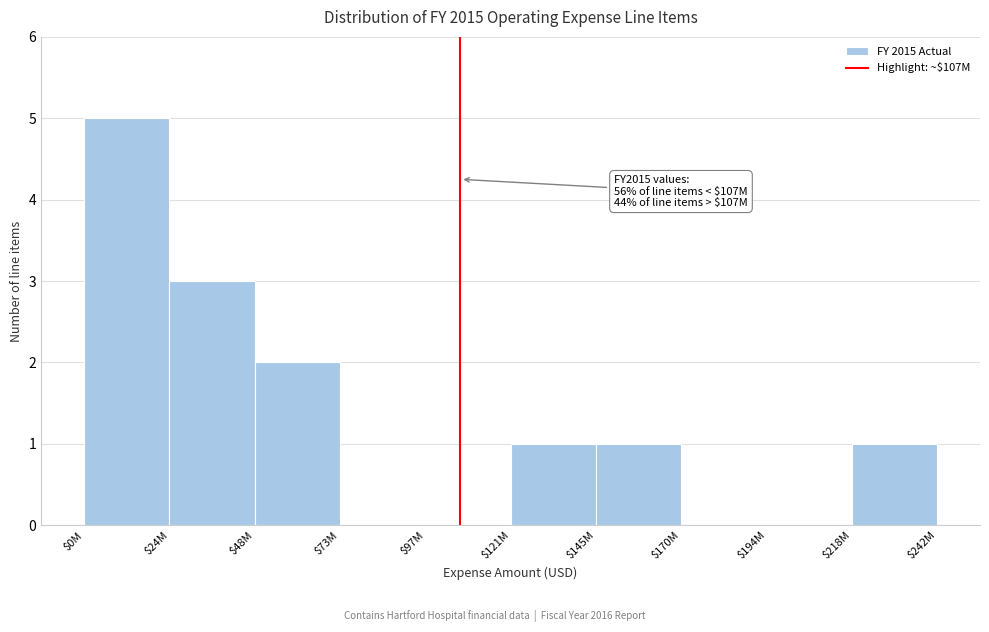

What is the greatest value displayed?

5